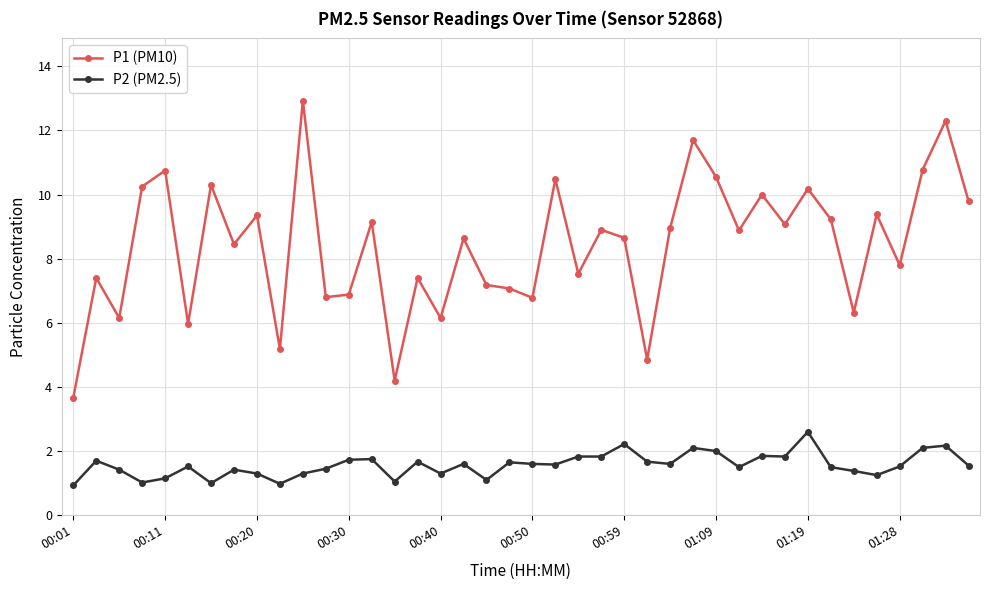

What is the value of the P1 (PM10) point at the 19th from the left?

7.2